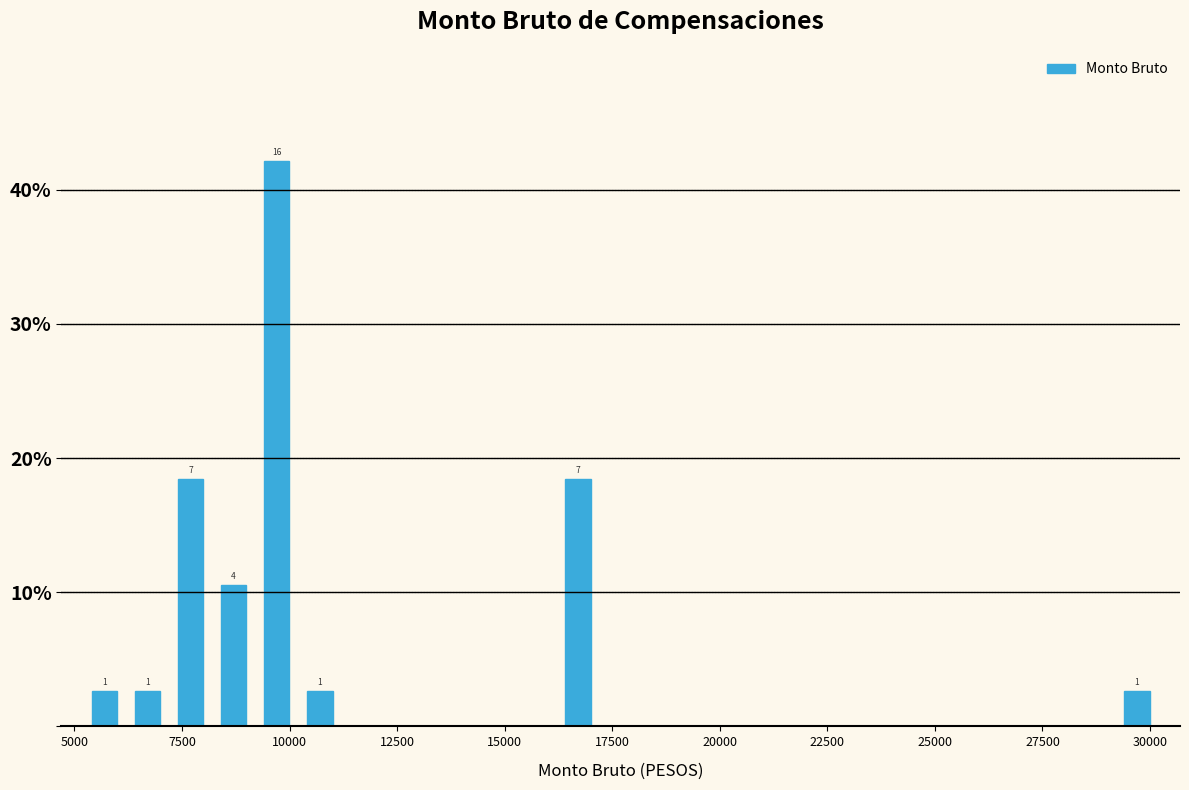

Around what value on the x-axis is the tallest bar? Give the approximate position of its centre, as read against the axis.

9500